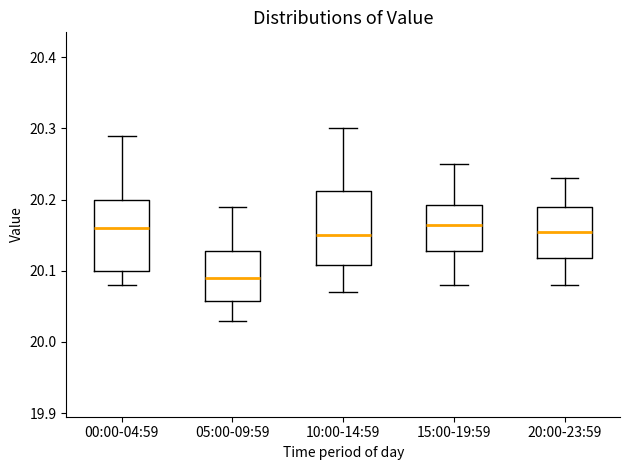

Where is the upper edge of the box for 20:00-23:59 on the y-axis? The values are not printed on the chart, so give them approximately, as read against the axis.

20.19